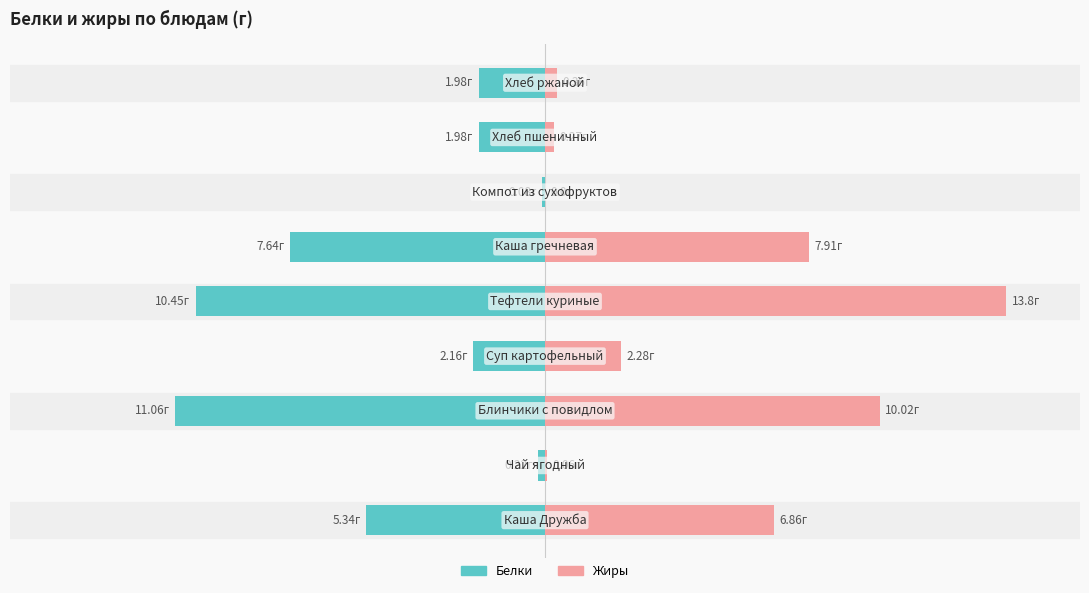

Which series has the largest range (max minus min)?

Жиры